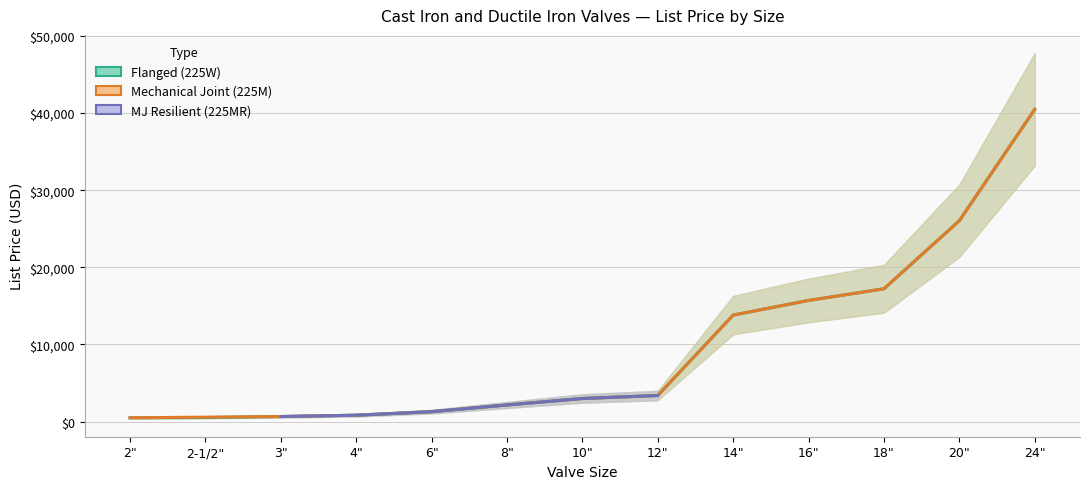

Reading left to right, list all the values displayed in this chart.

Flanged (225W): 2"=493.6	2-1/2"=518.6	3"=652.9	4"=823.9	6"=1283.3	8"=2154.8	10"=2990.6	12"=3380.4	14"=13805.1	16"=15706.2	18"=17216.7	20"=26043.7	24"=40478.1
Mechanical Joint (225M): 2"=493.6	2-1/2"=0.0	3"=652.9	4"=823.9	6"=1283.3	8"=2154.8	10"=2990.6	12"=3380.4	14"=13805.1	16"=15706.2	18"=17216.7	20"=26043.7	24"=40478.1
MJ Resilient (225MR): 2"=0.0	2-1/2"=0.0	3"=652.9	4"=823.9	6"=1283.3	8"=2154.8	10"=2990.6	12"=3380.4	14"=0.0	16"=0.0	18"=0.0	20"=0.0	24"=0.0